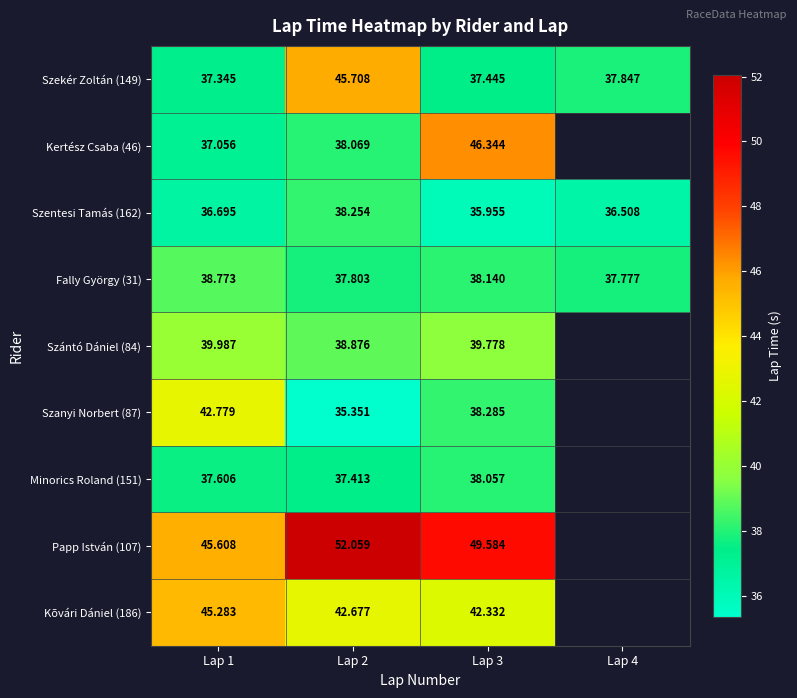

What is the total value across all series at Lap 3?

365.9